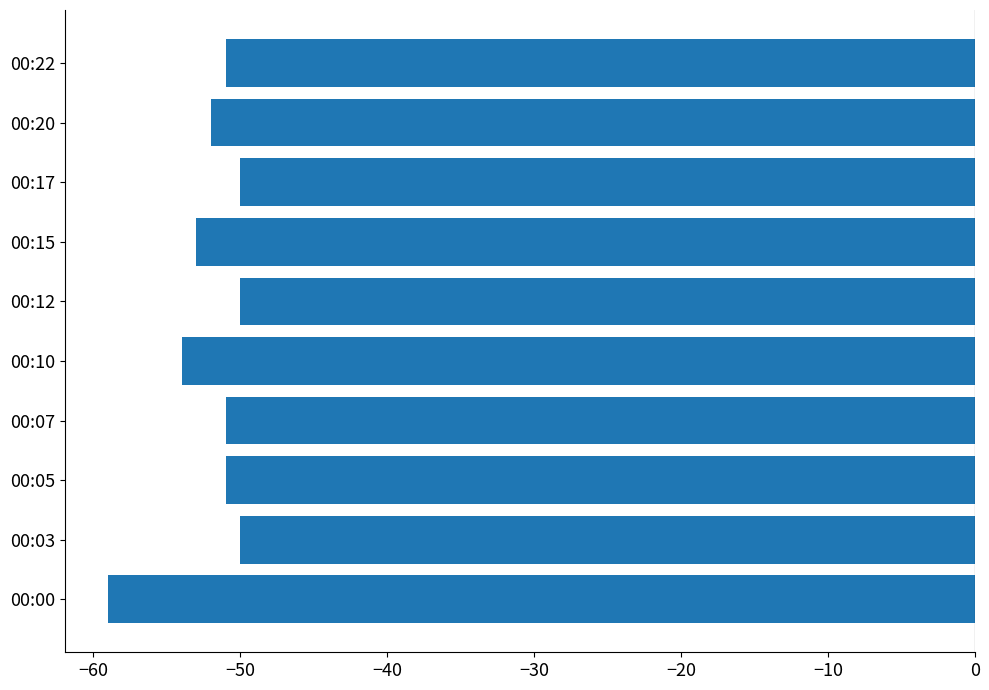

What is the difference between the maximum and second lowest values?

4